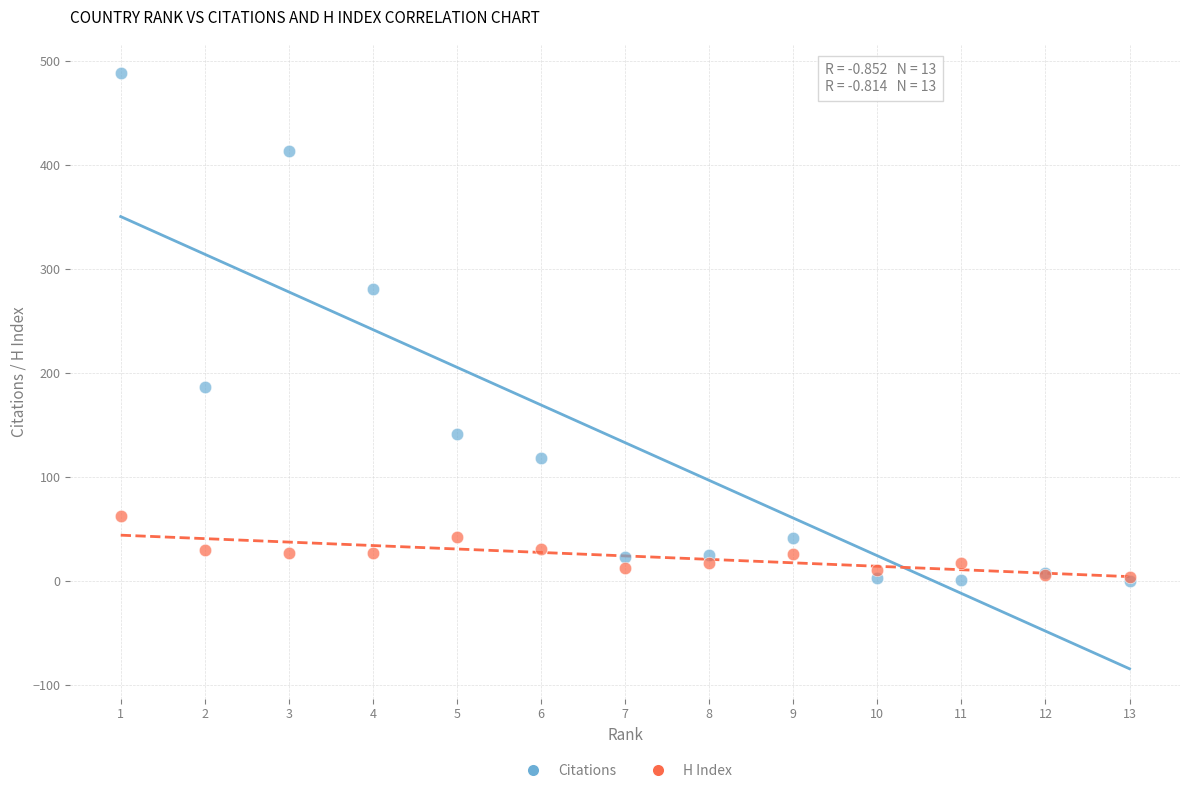

Across all series, what Y value is closest to 244?

281